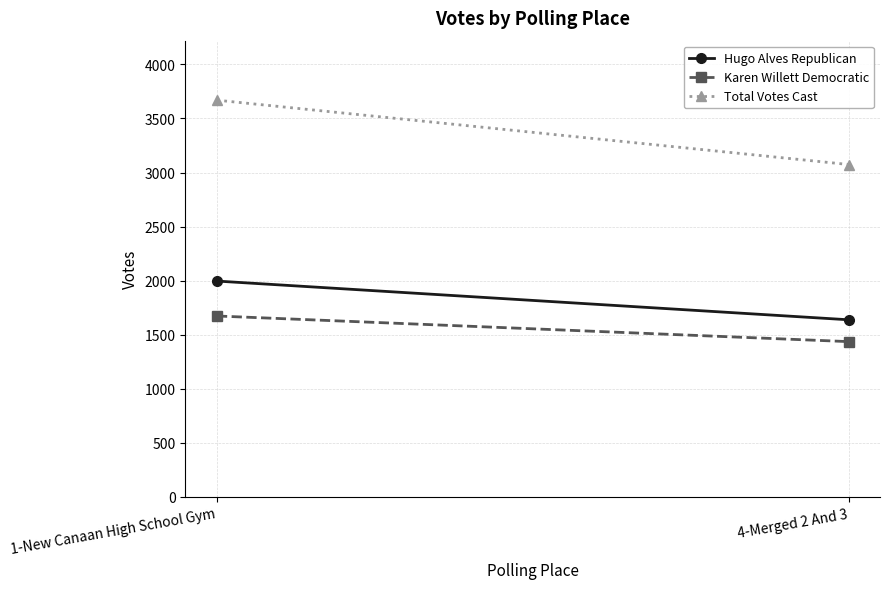

Which series has the largest total across all categories?

Total Votes Cast